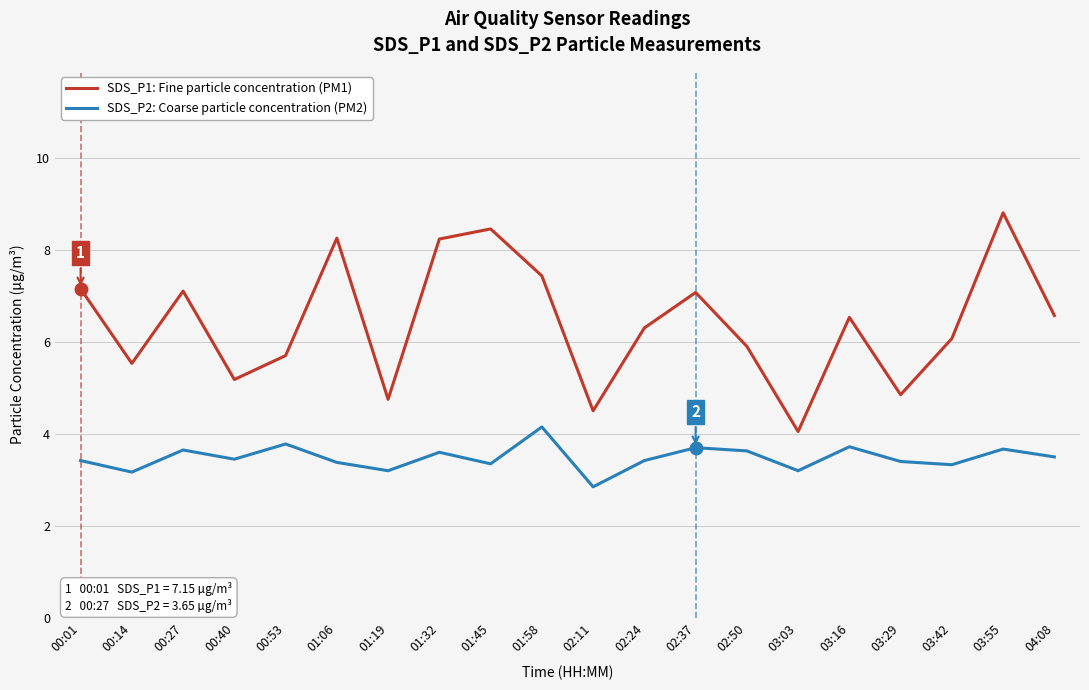

List the series in order of their overall mean, lowest first.

SDS_P2: Coarse particle concentration (PM2), SDS_P1: Fine particle concentration (PM1)